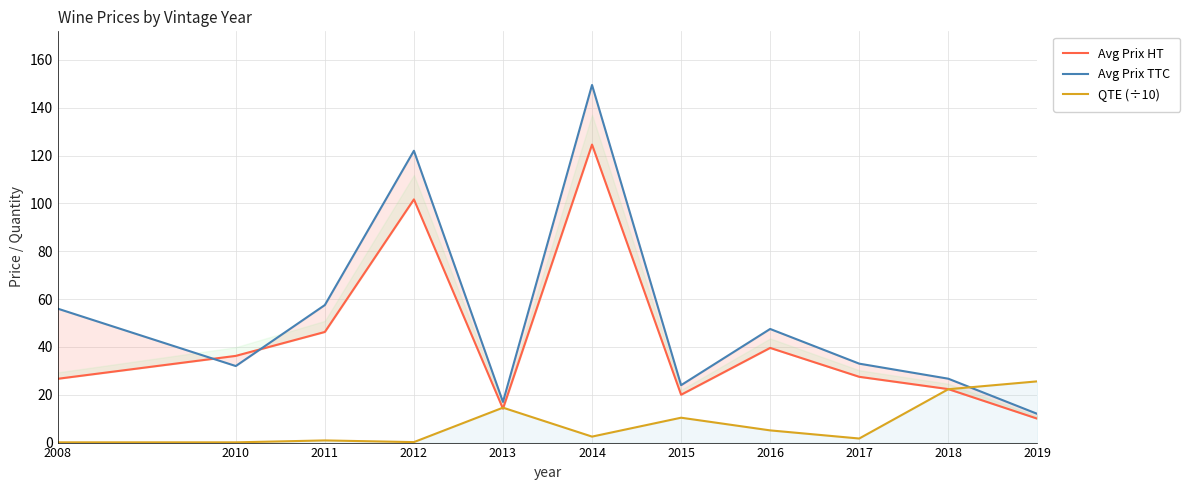

Where is the first local maximum for Avg Prix TTC?

2012